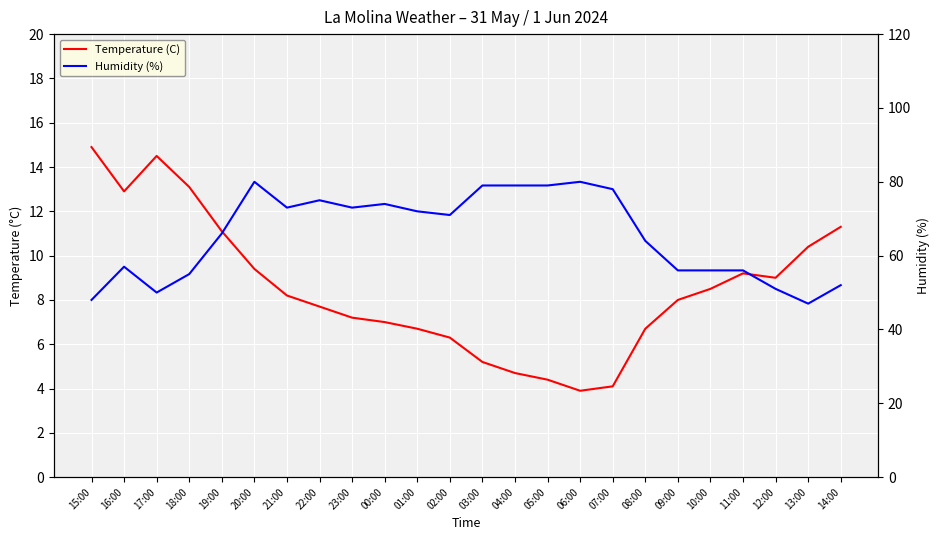

What is the difference between the second highest and second lowest values in the Temperature (C) series?

10.4